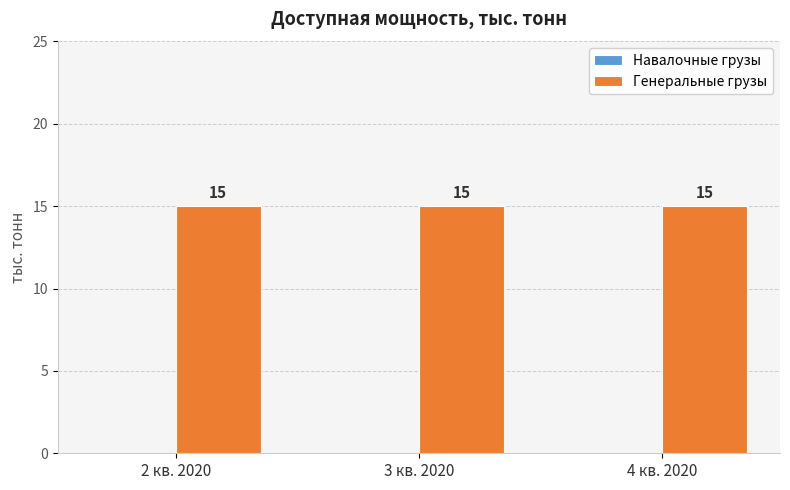

What are all the series names shown in the legend?

Навалочные грузы, Генеральные грузы